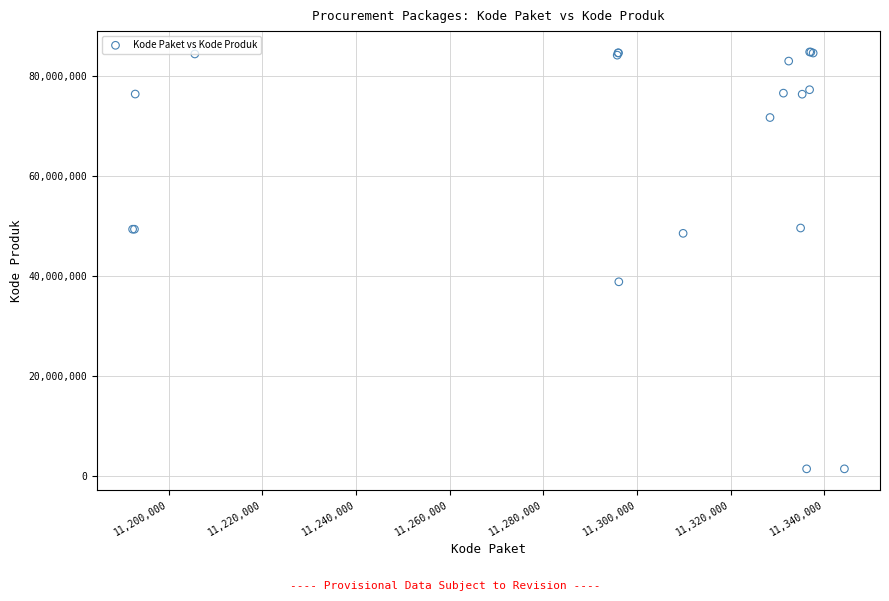

What Y value in the scatter plot is closest to 43108744?

38839757